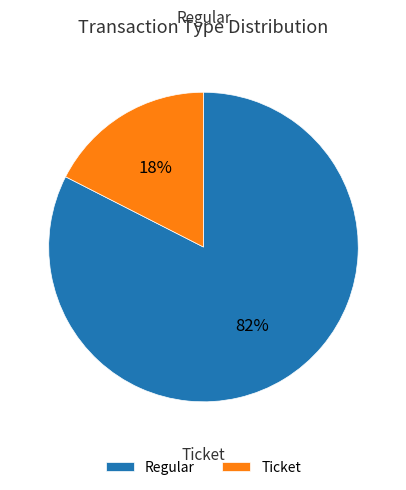

To the nearest percent, what is the difference between the Ticket and Regular slice percentages?

65%